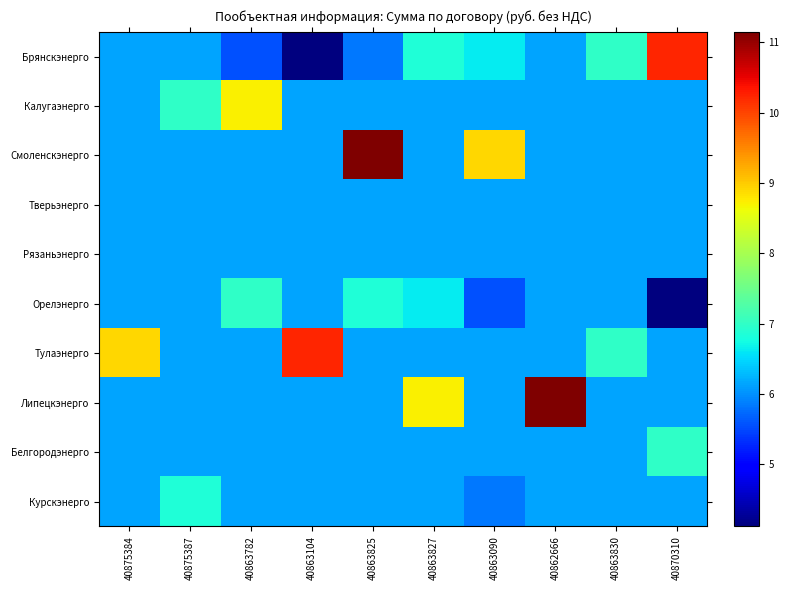

At how many categories does at least one series exceed 6?

10